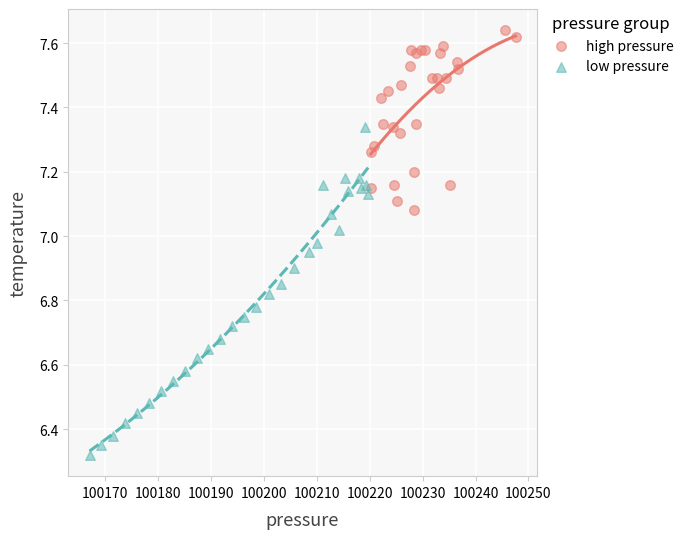

Which series has the largest Y range (max minus min)?

low pressure